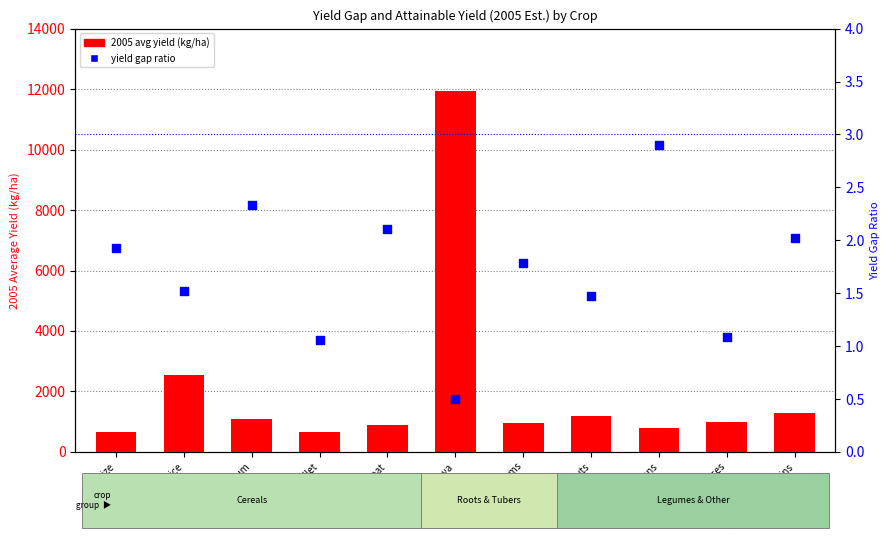

Which series contains the highest Y value?

2005 avg yield (kg/ha)